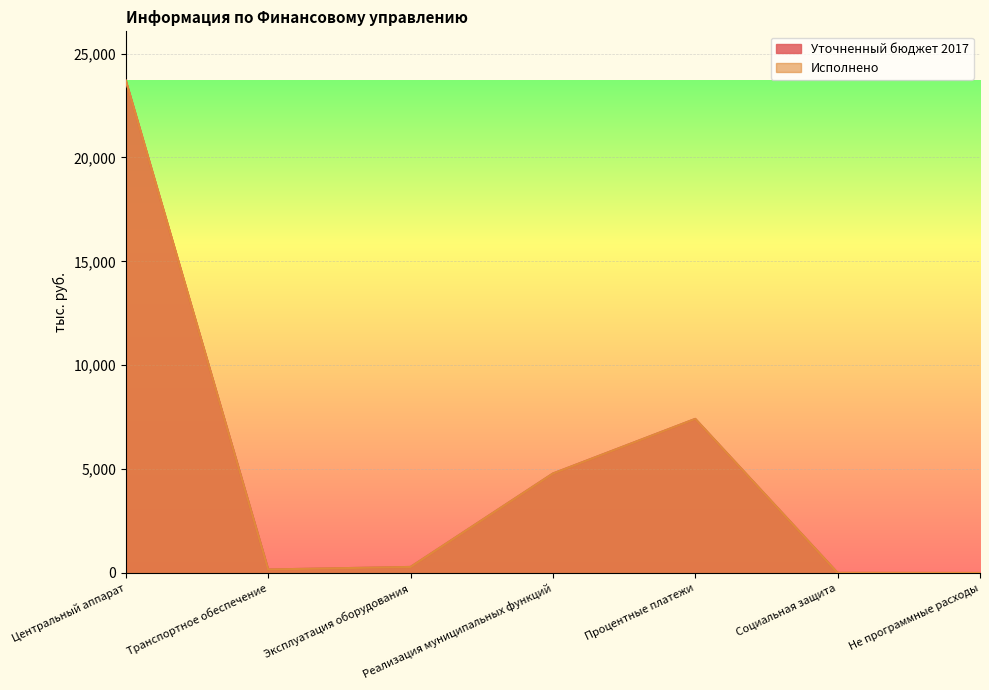

What is the label of the 1st point from the left?

Центральный аппарат